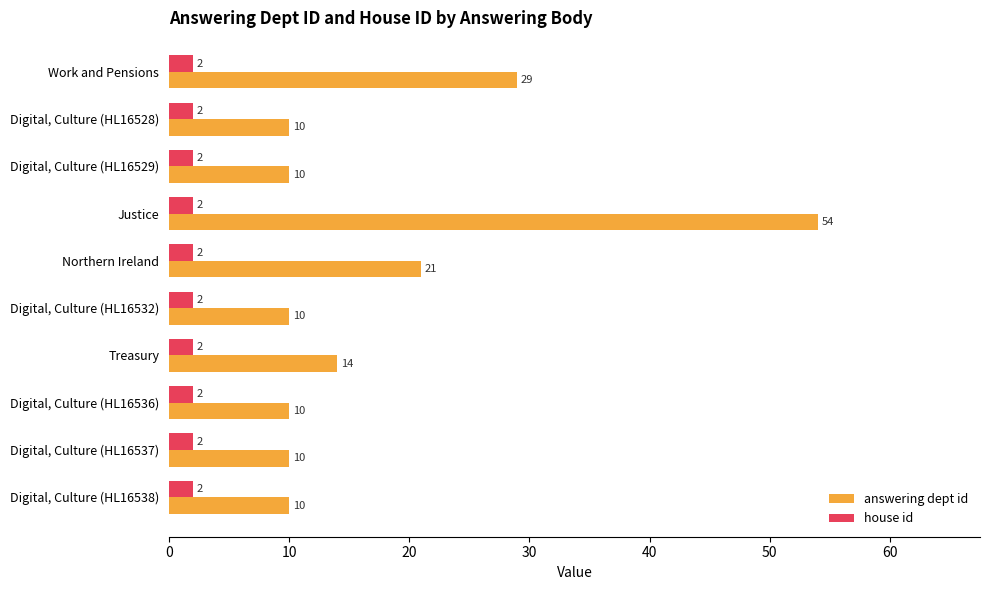

What is the lowest value of the answering dept id series?

10